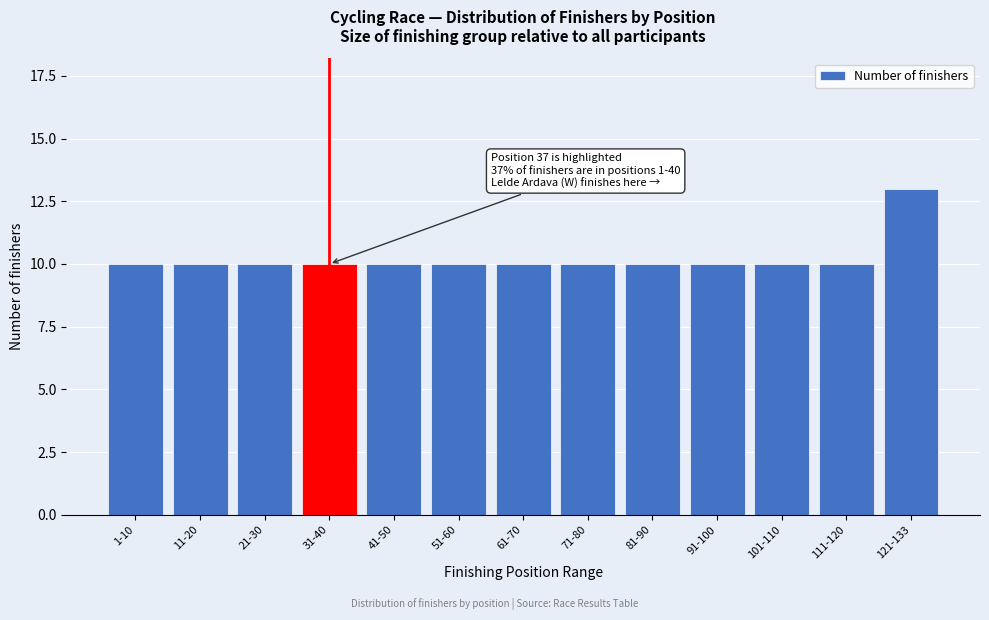

Reading right to left, extract all data points from this chart.

13	10	10	10	10	10	10	10	10	10	10	10	10